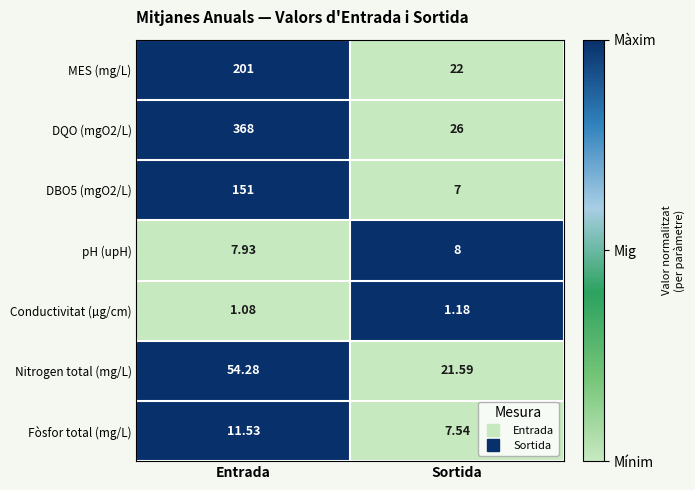

List the series in order of their peak value, lowest first.

Conductivitat (µg/cm), pH (upH), Fòsfor total (mg/L), Nitrogen total (mg/L), DBO5 (mgO2/L), MES (mg/L), DQO (mgO2/L)